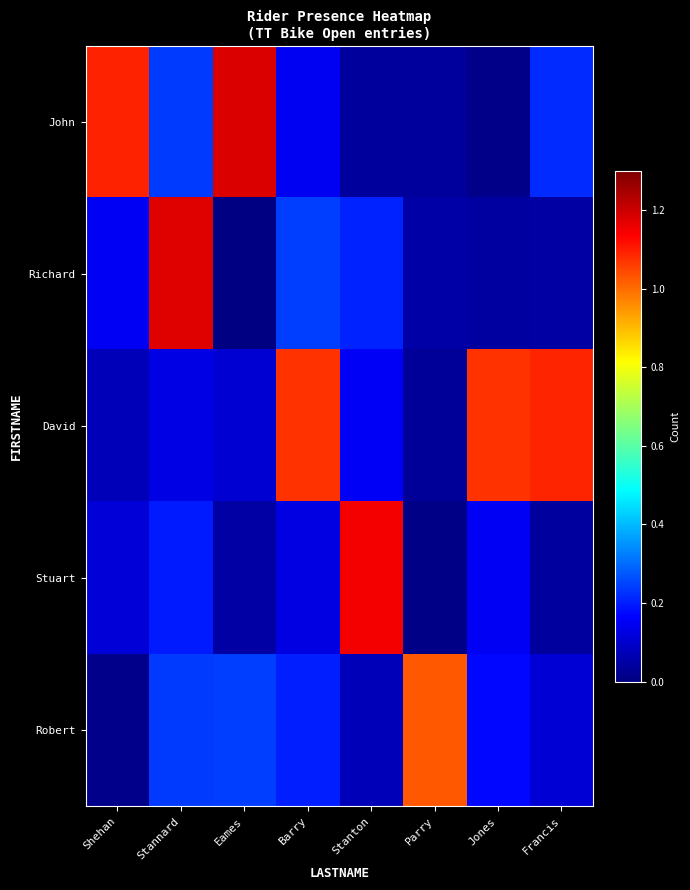

Which series has the largest total across all categories?

David